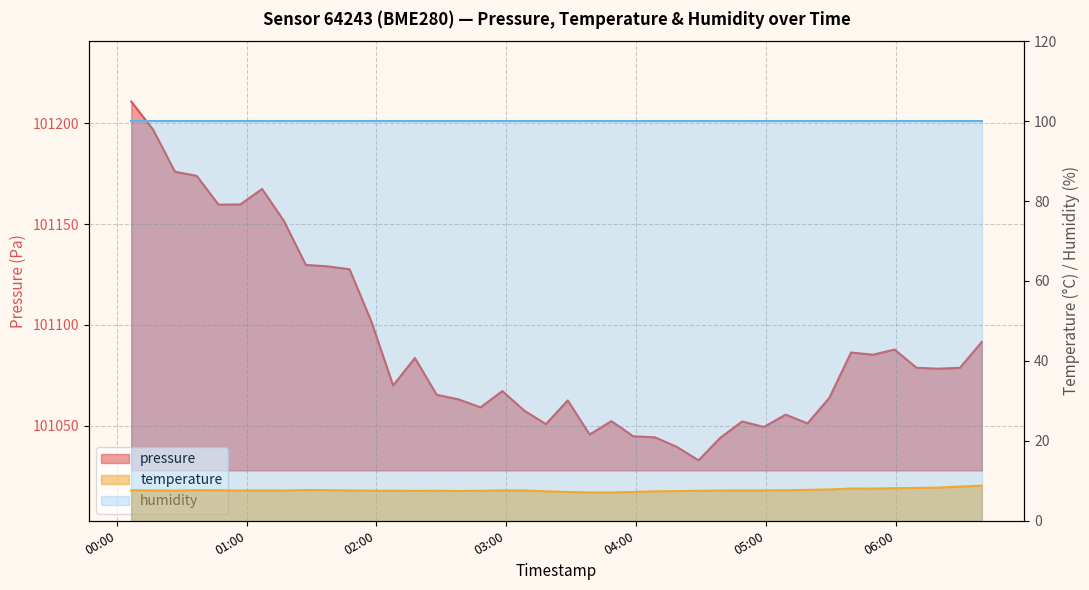

How many interior local valleys does the pressure series have?

10